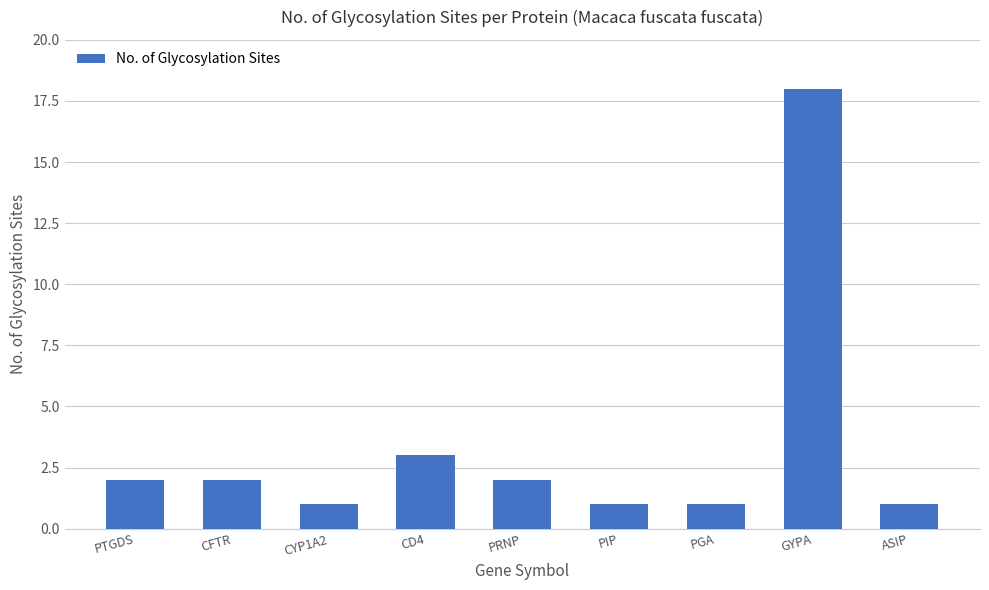

The chart shows a value of 1 at PIP. True or false?

True